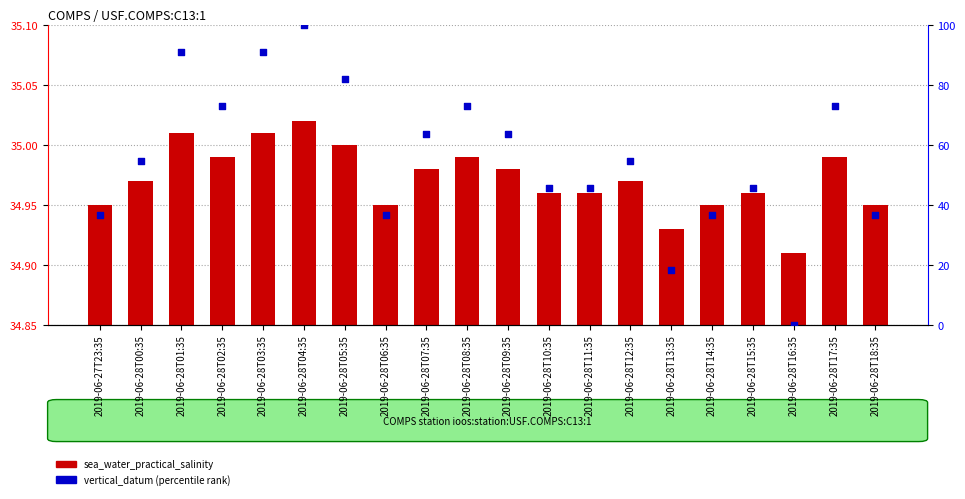

What are all the series names shown in the legend?

sea_water_practical_salinity, vertical_datum (percentile rank)